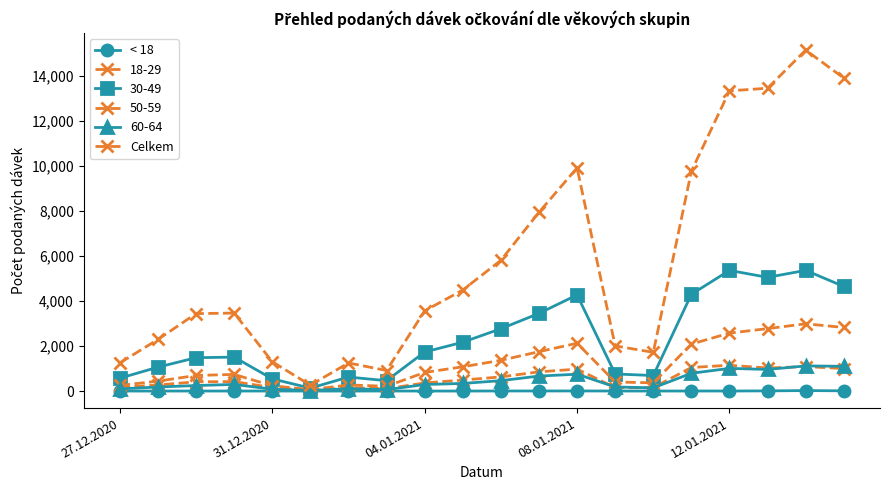

What is the value of the < 18 point at the 18th from the left?

7